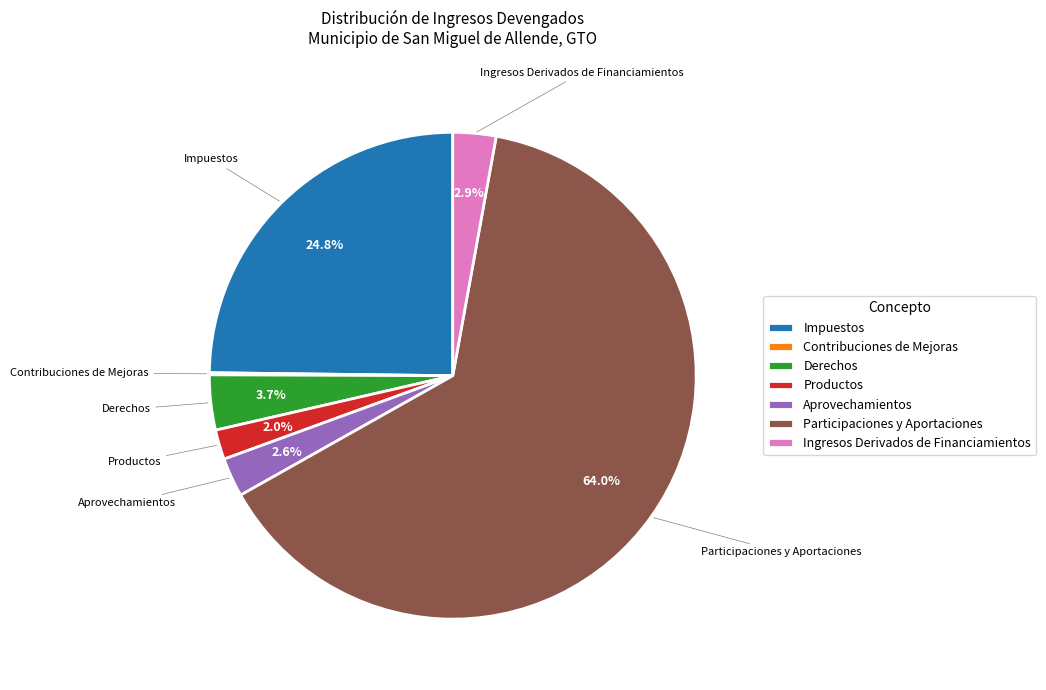

What percentage is the Aprovechamientos slice, to the nearest percent?

3%